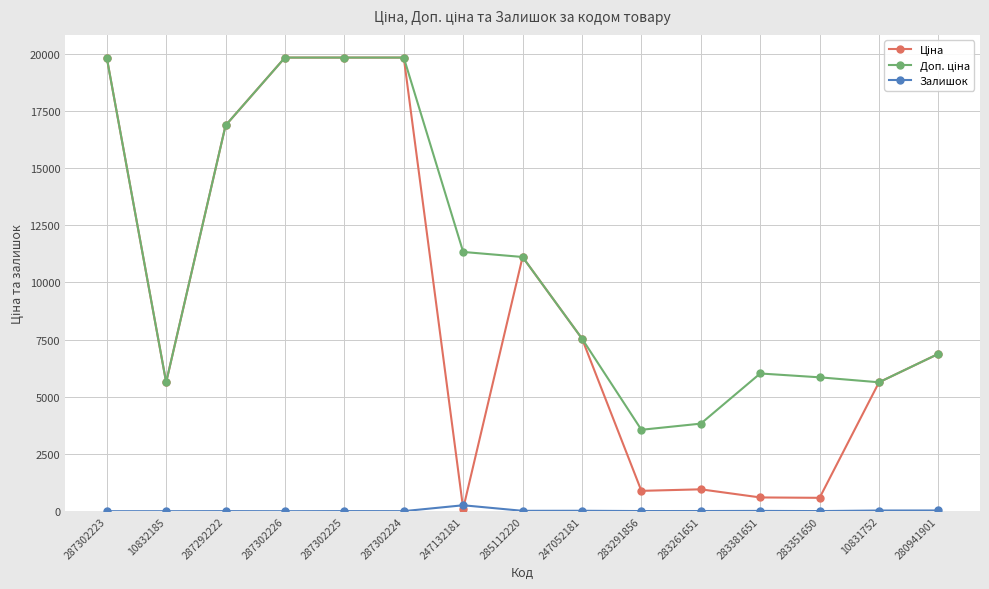

What is the label of the 11th point from the left?

283261651